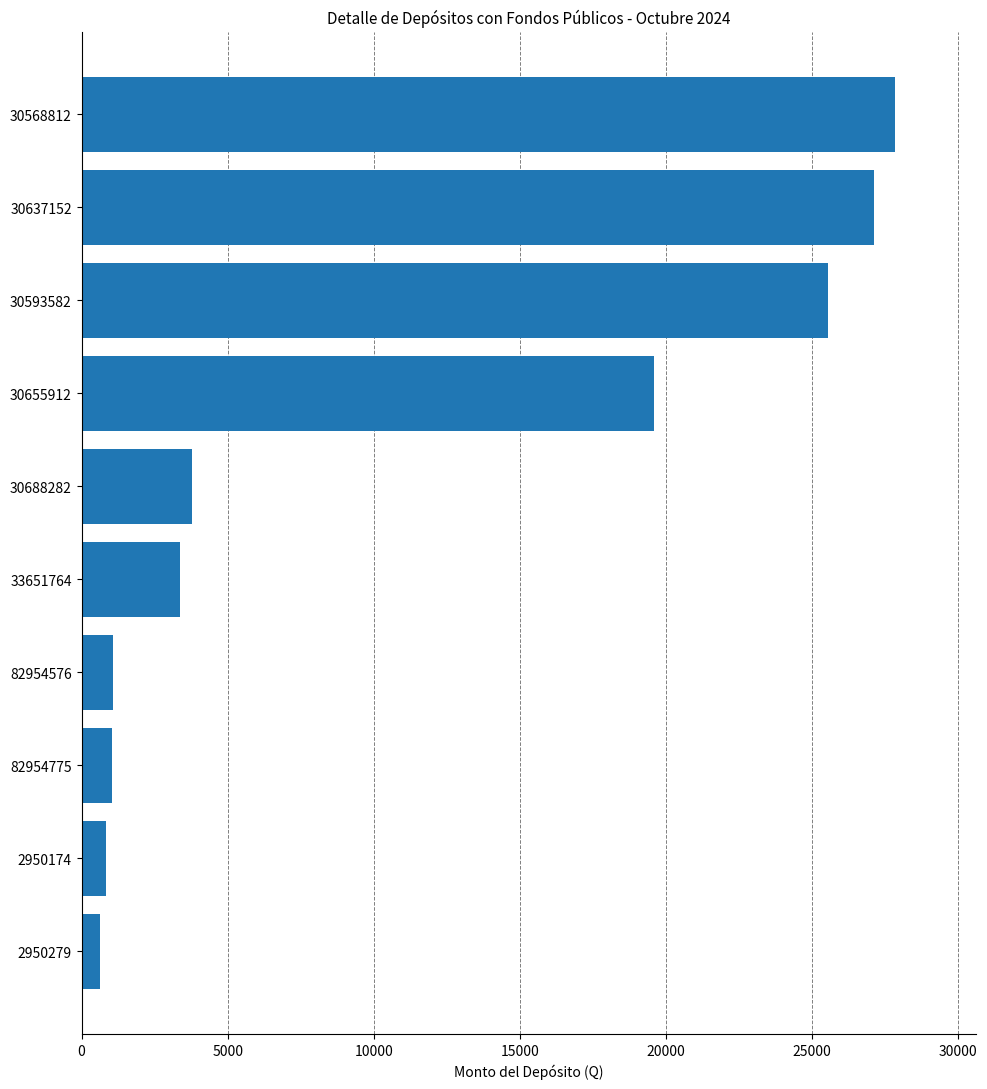

True or false: the data shows 44236.7 at 30593582.

False